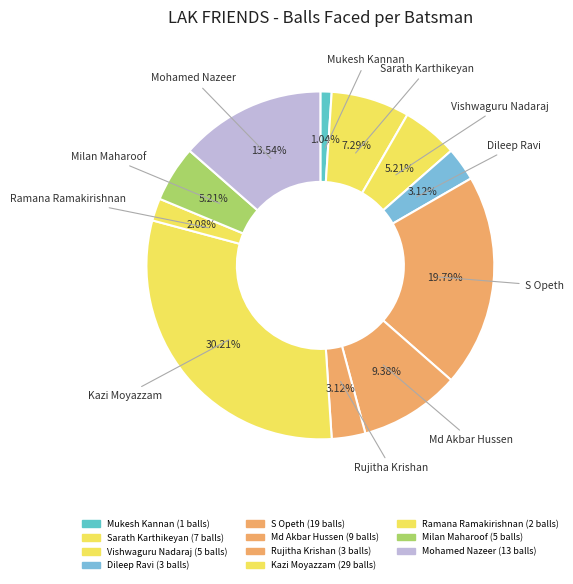

To the nearest percent, what is the difference between the largest and smallest slice percentages?

29%